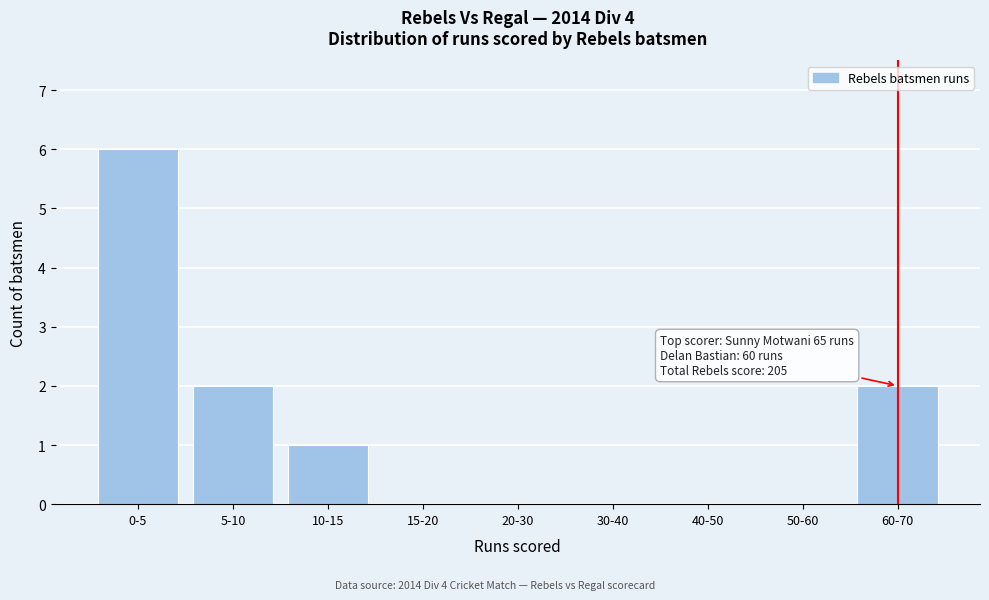

Reading left to right, what are all the values shown in this chart?

0-5=6	5-10=2	10-15=1	15-20=0	20-30=0	30-40=0	40-50=0	50-60=0	60-70=2